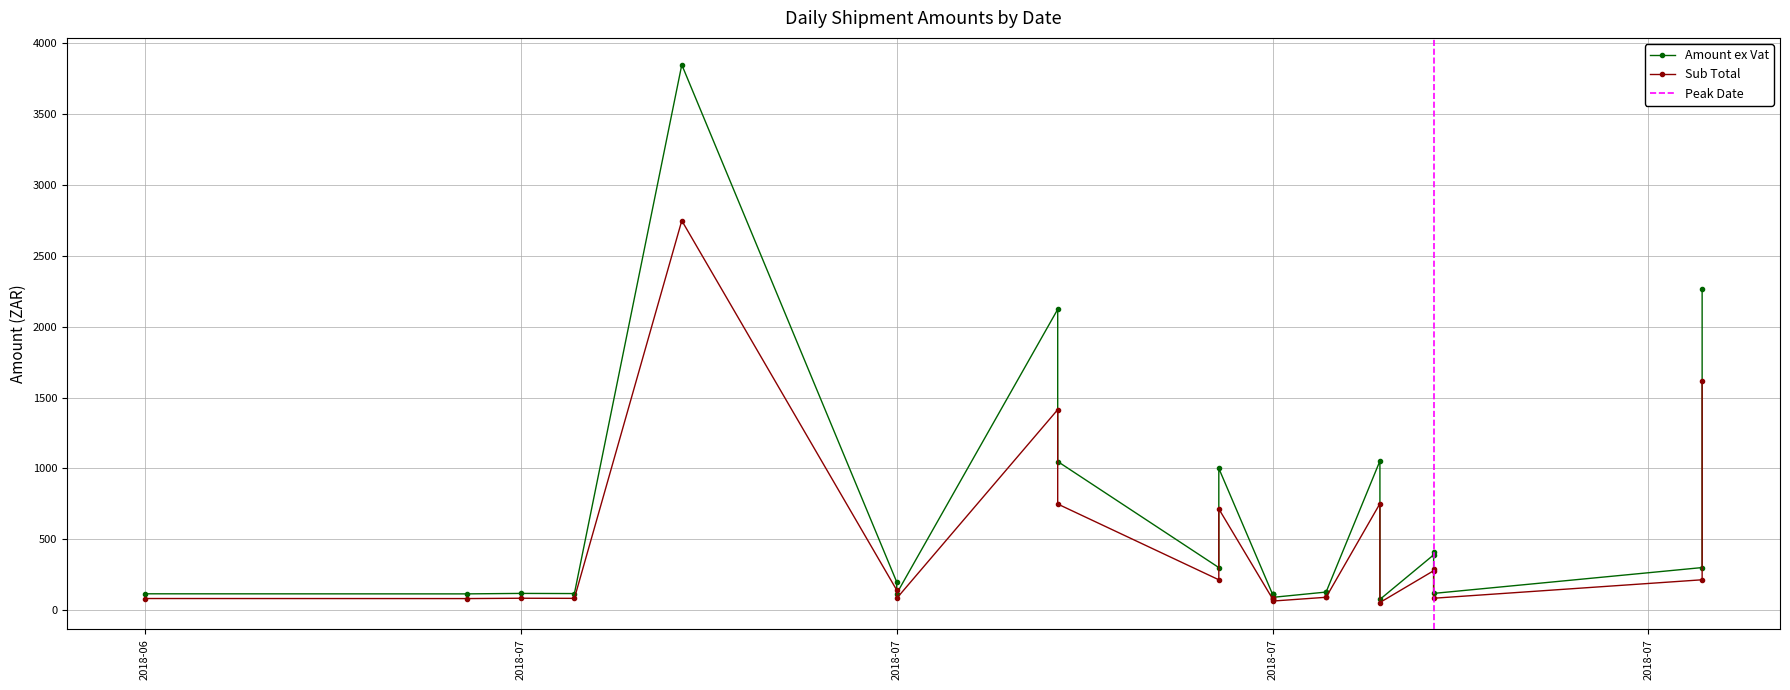

What is the sum of all Amount ex Vat values?

14420.2